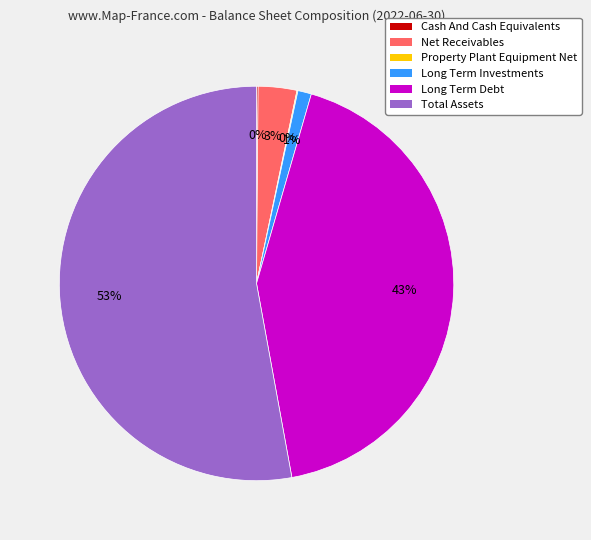

To the nearest percent, what is the difference between the Total Assets and Net Receivables slice percentages?

50%